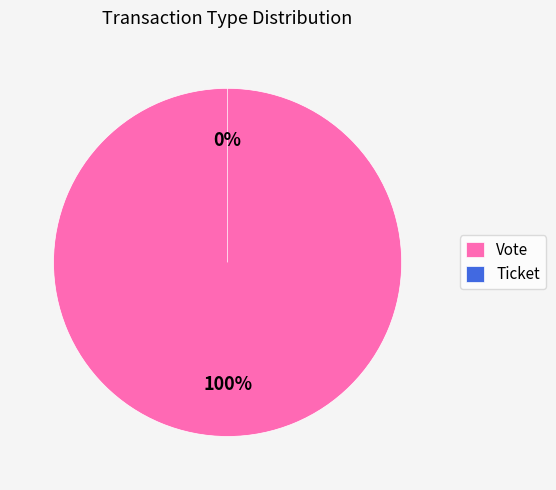

To the nearest percent, what is the difference between the Vote and Ticket slice percentages?

100%